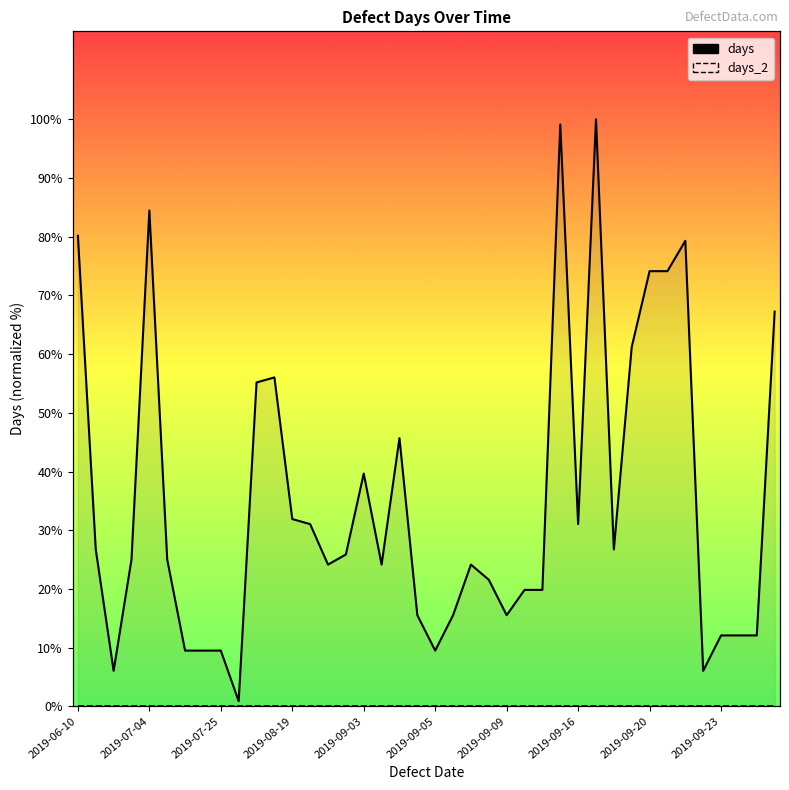

Which series changed the most between 25 and 37?

days